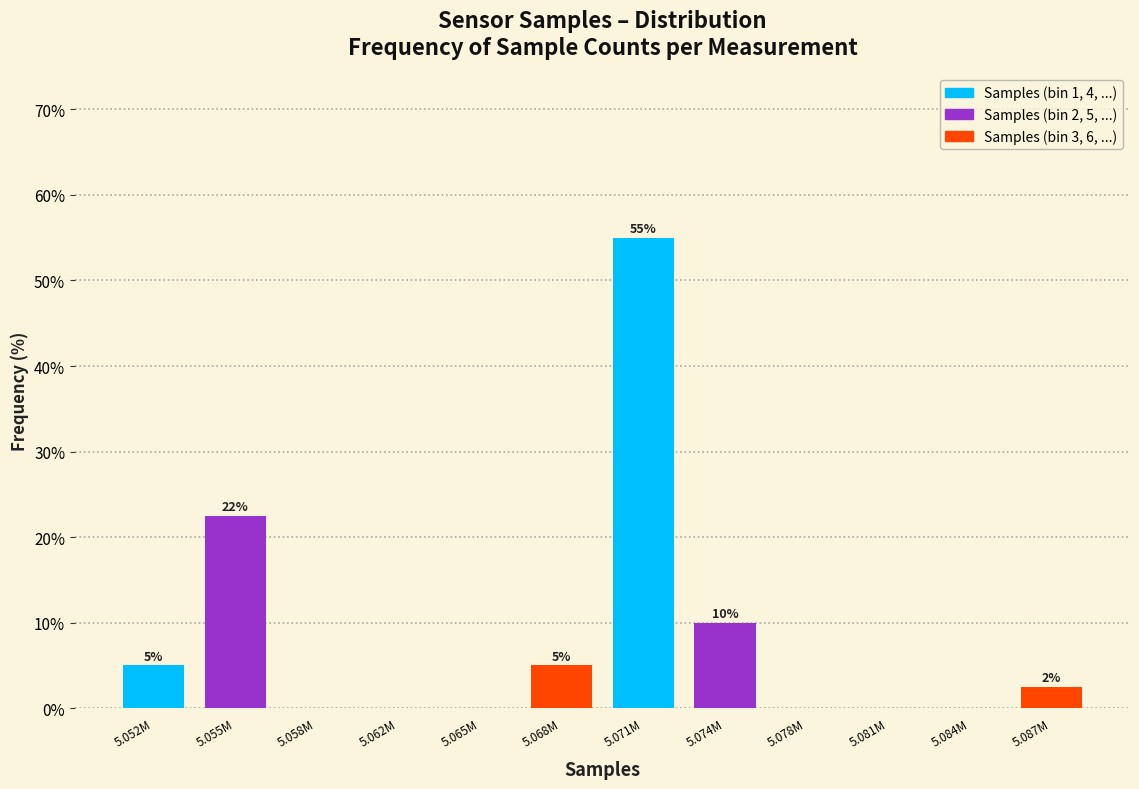

The chart shows a value of 2.5 at 5.087M. True or false?

True